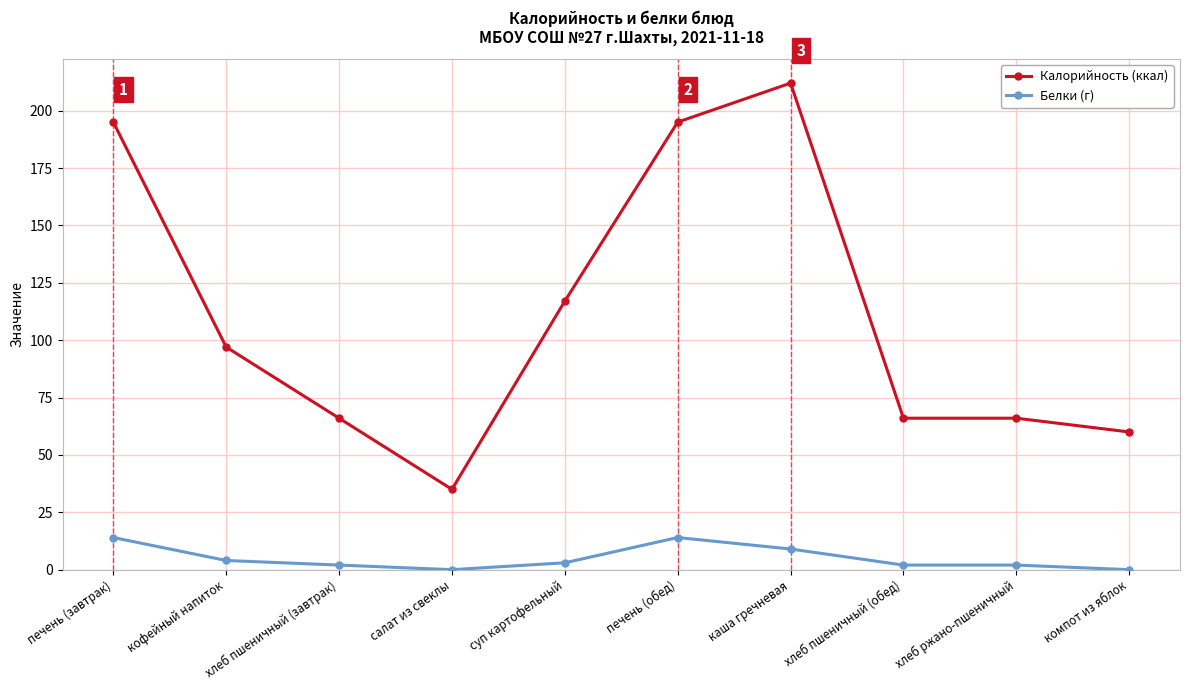

Reading left to right, what are all the values shown in this chart?

Калорийность (ккал): печень (завтрак)=195	кофейный напиток=97	хлеб пшеничный (завтрак)=66	салат из свеклы=35	суп картофельный=117	печень (обед)=195	каша гречневая=212	хлеб пшеничный (обед)=66	хлеб ржано-пшеничный=66	компот из яблок=60
Белки (г): печень (завтрак)=14	кофейный напиток=4	хлеб пшеничный (завтрак)=2	салат из свеклы=0	суп картофельный=3	печень (обед)=14	каша гречневая=9	хлеб пшеничный (обед)=2	хлеб ржано-пшеничный=2	компот из яблок=0